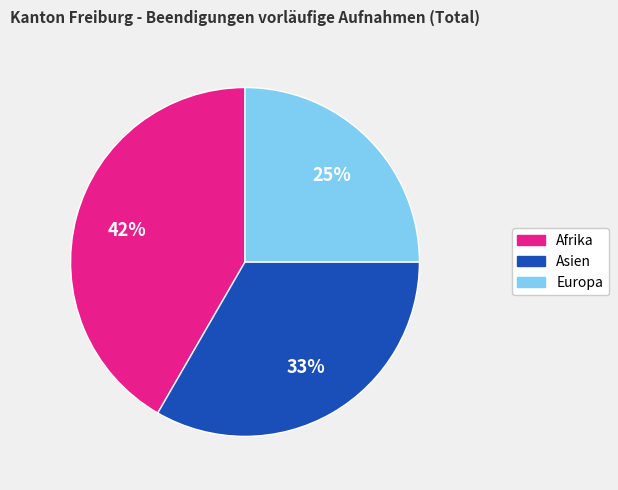

Rank the categories by value from lowest to highest.

Europa, Asien, Afrika